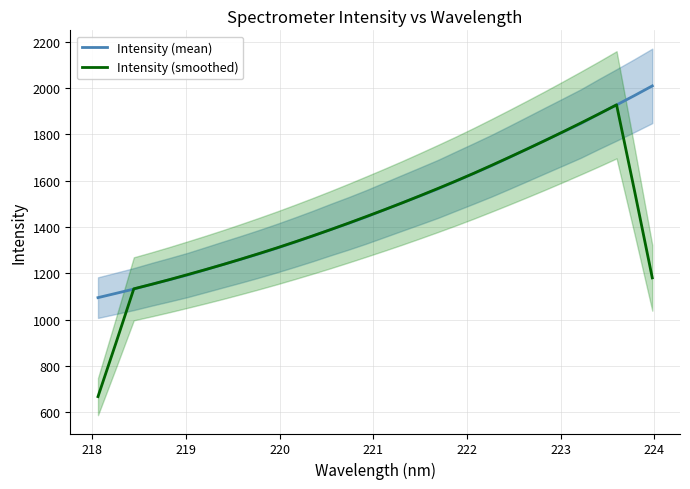

Reading left to right, transcribe all the data shown in this chart.

Intensity (mean): 1095.1	1113.5	1132.0	1152.7	1172.4	1192.7	1215.4	1238.3	1260.9	1284.3	1308.7	1334.4	1360.8	1388.6	1415.4	1443.7	1473.7	1503.9	1533.8	1564.1	1597.4	1630.6	1664.2	1700.1	1736.5	1773.2	1809.6	1846.2	1887.0	1926.5	1966.8	2008.6
Intensity (smoothed): 668.1	898.6	1133.1	1152.6	1173.0	1194.3	1215.9	1238.3	1261.5	1285.3	1309.8	1335.4	1361.6	1388.6	1416.5	1445.1	1474.1	1503.9	1534.6	1566.0	1598.0	1631.3	1665.8	1700.9	1736.7	1773.1	1810.5	1848.5	1887.2	1927.0	1557.8	1180.4